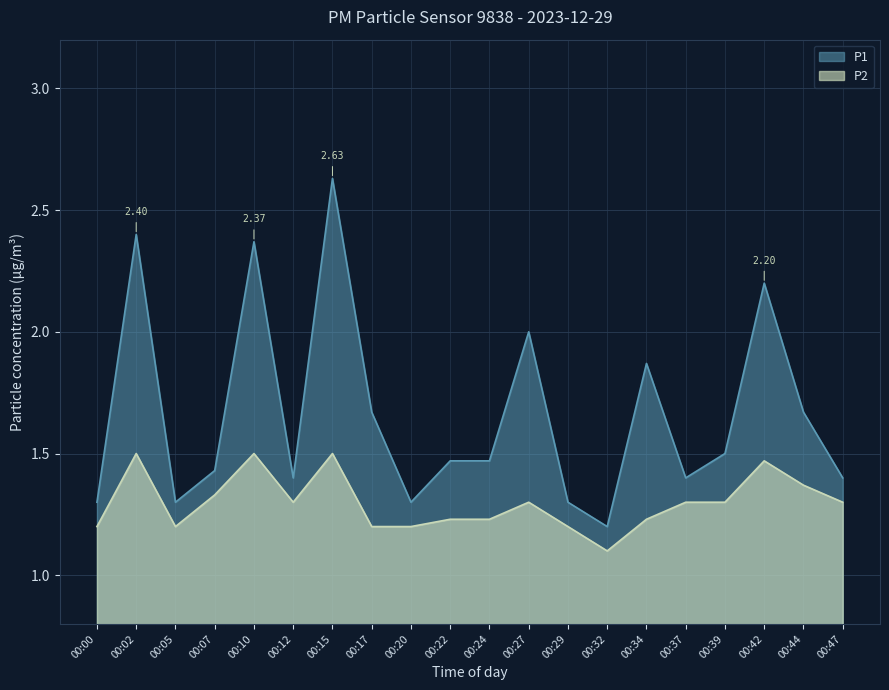

True or false: P1 and P2 cross at least once.

False